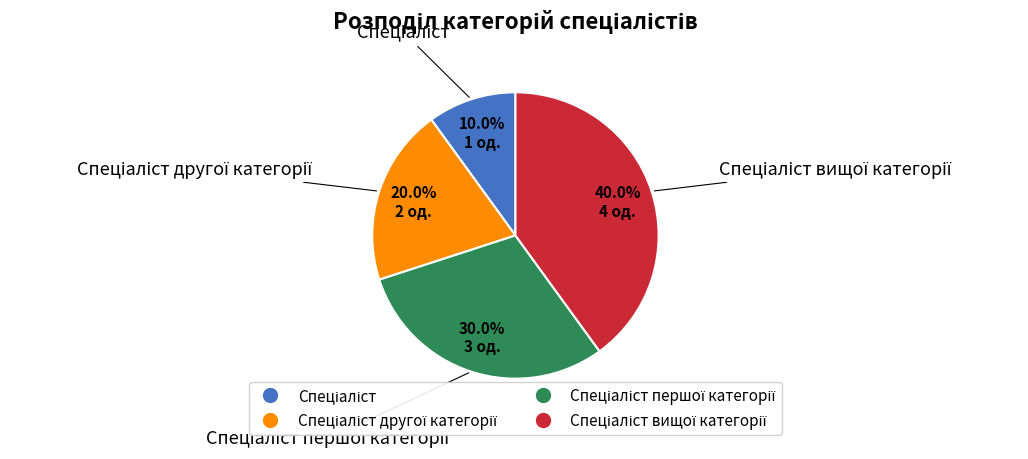

How many segments does this pie chart have?

4